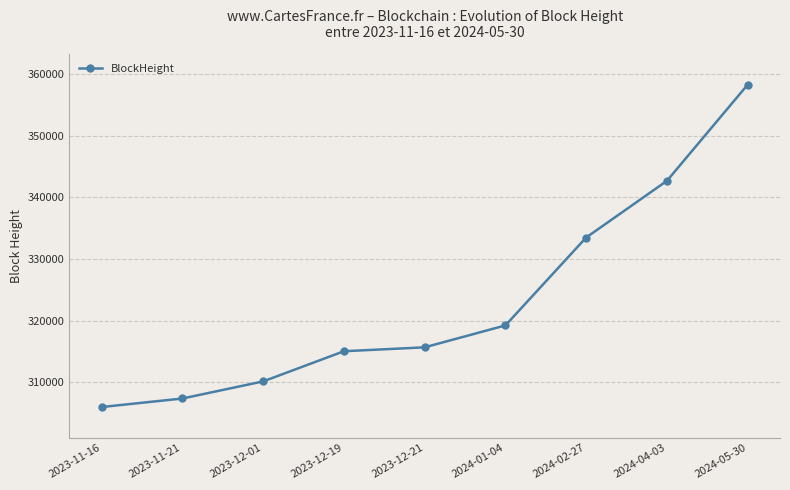

What is the greatest value displayed?

358341